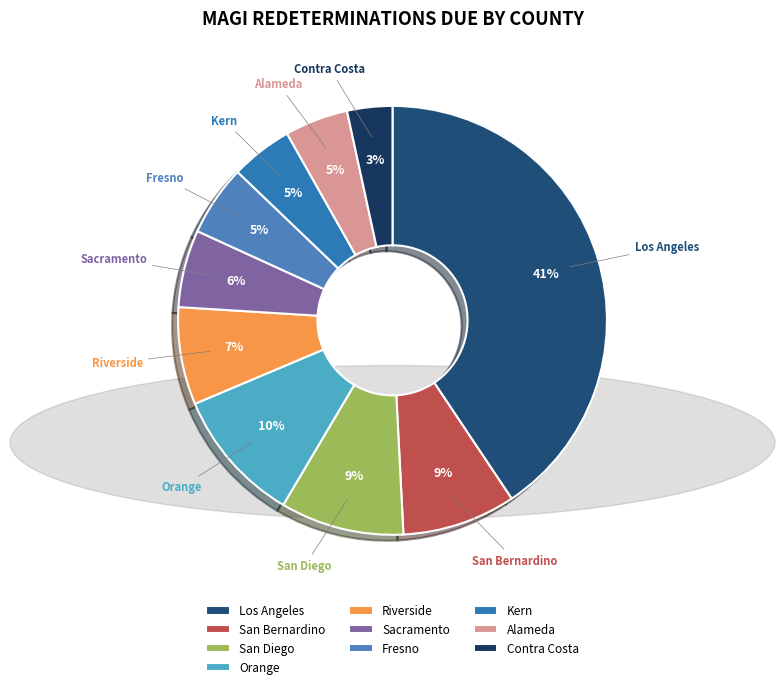

Combined, do Fresno and Orange account for over 50%?

No